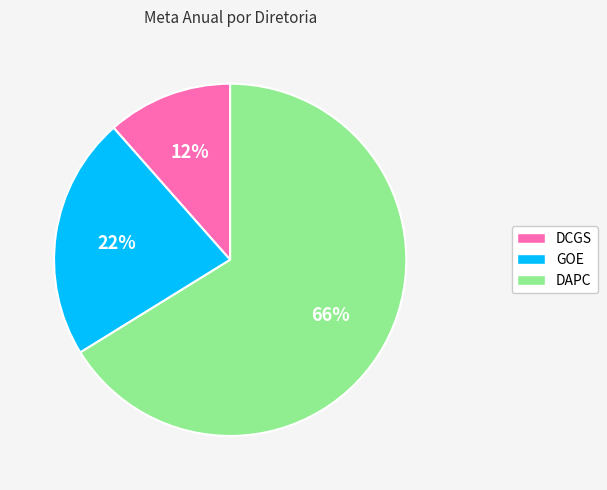

Which has a higher value, DAPC or GOE?

DAPC